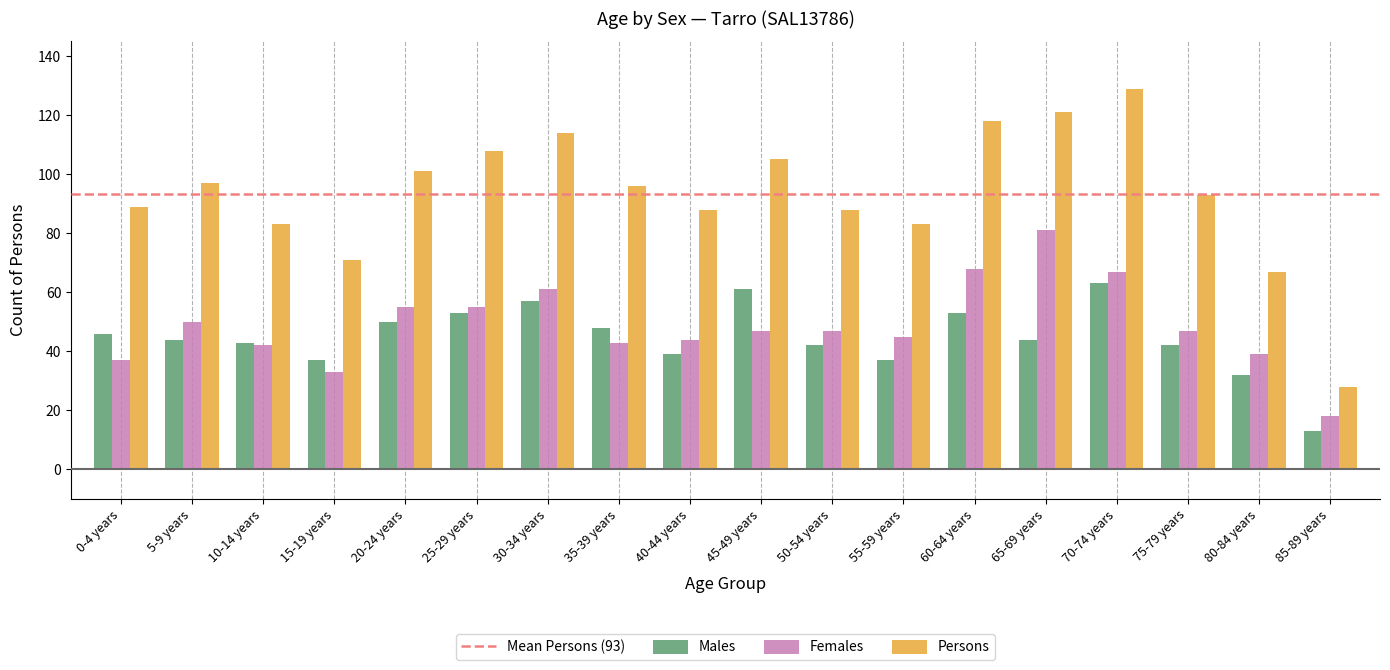

What is the lowest value of the Males series?

13